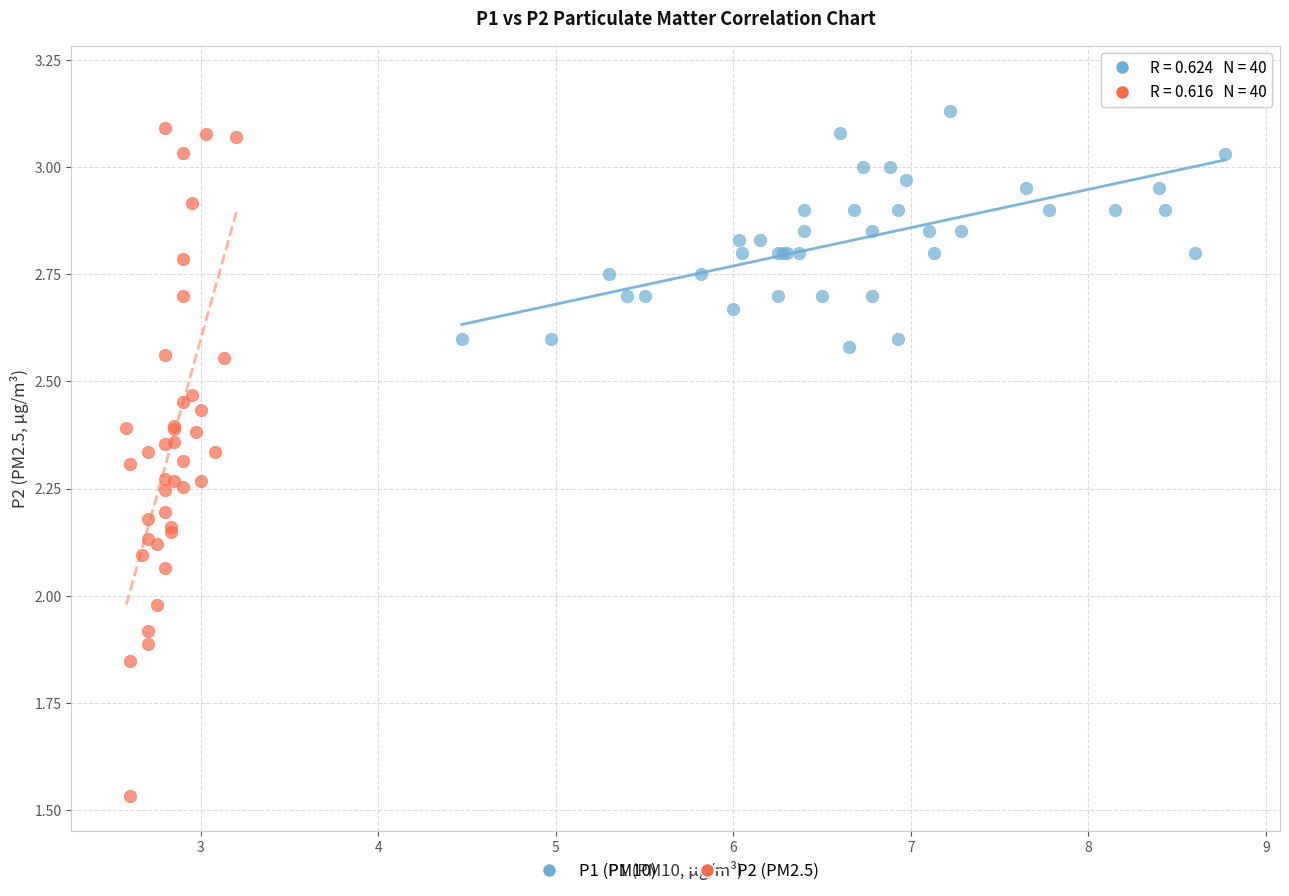

Which series reaches the maximum Y coordinate?

P1 (PM10)